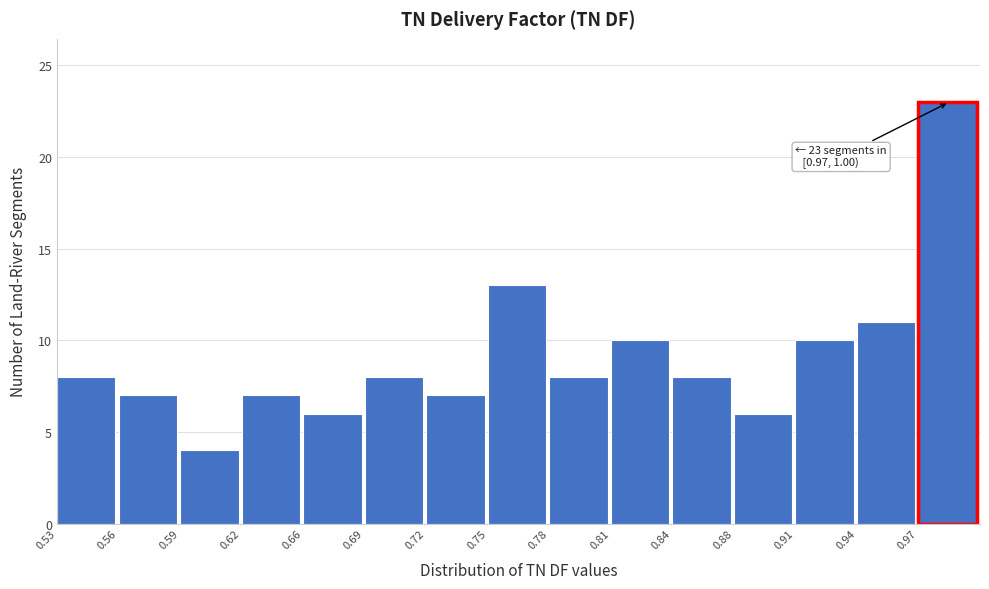

Which range on the x-axis has the tallest bar?

0.970 to 1.000